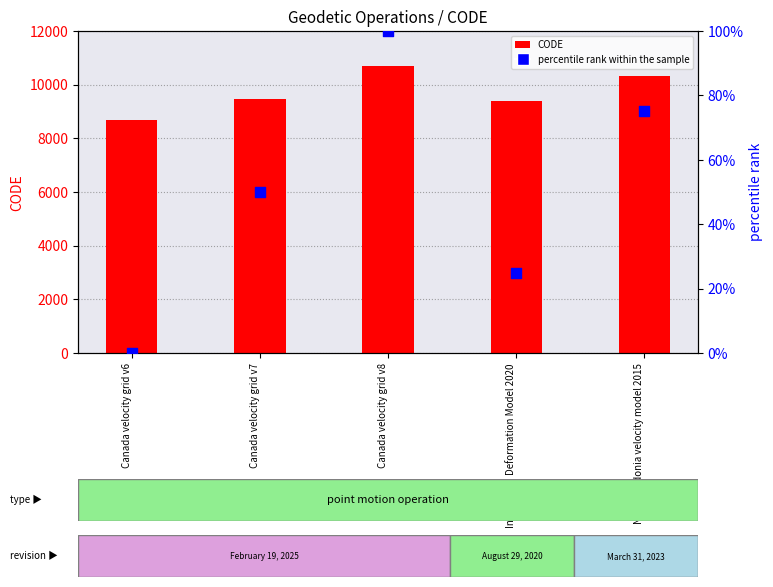

Which series contains the lowest Y value?

percentile rank within the sample